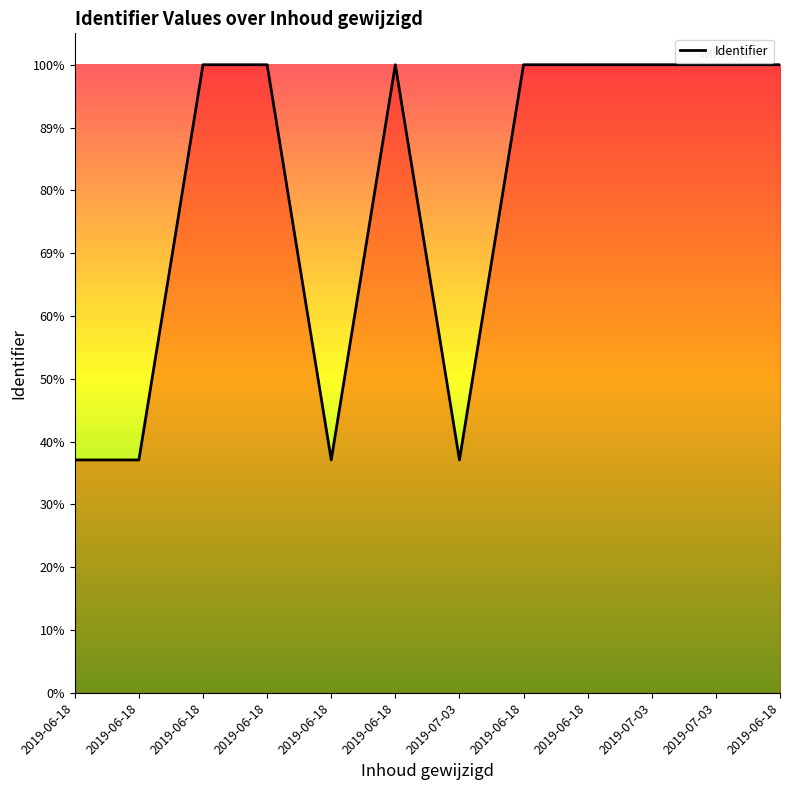

At which label does the data first exceed 5309463?

2019-06-18